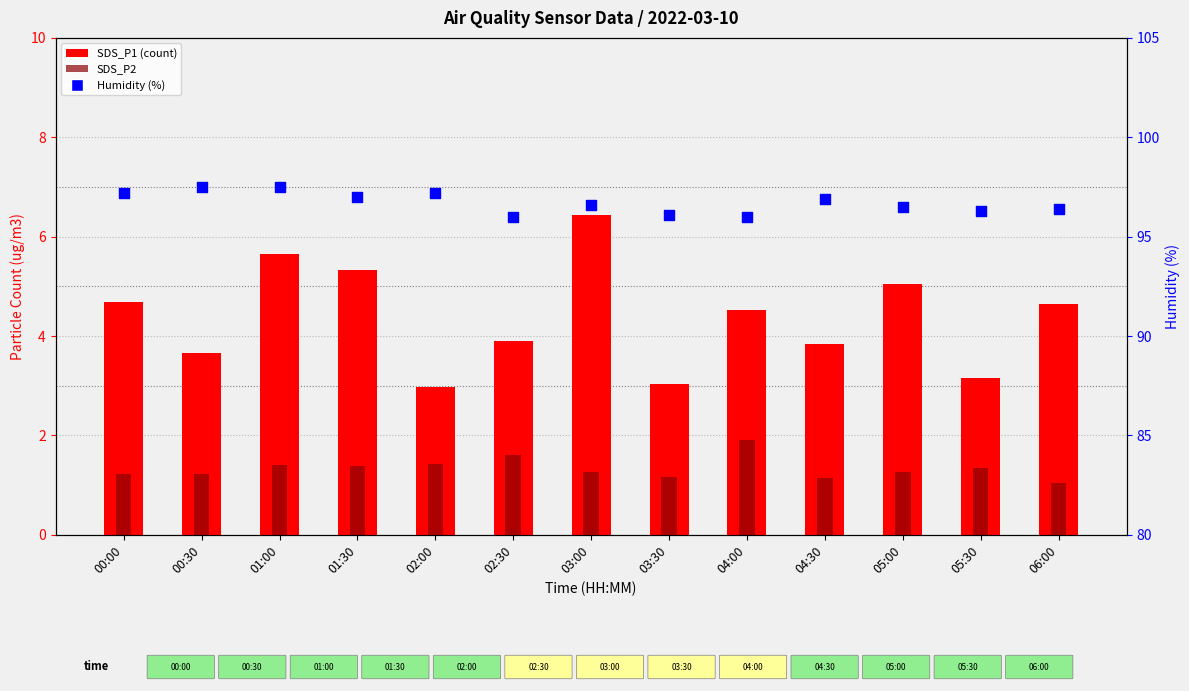

Which series has the widest spread of Y values?

SDS_P1 (count)